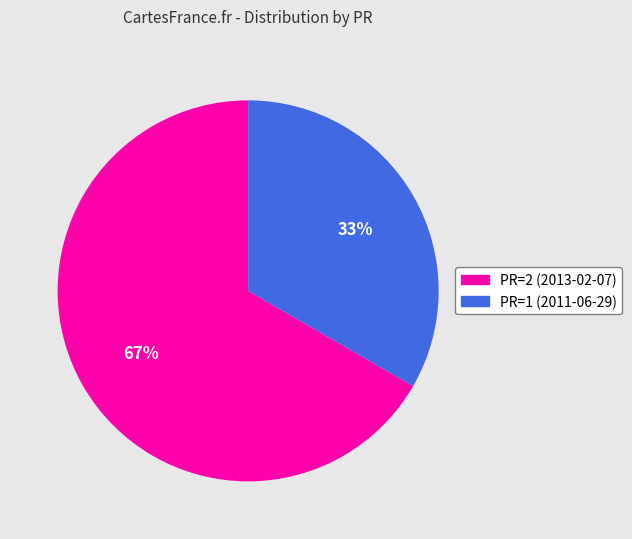

To the nearest percent, what is the average slice percentage?

50%